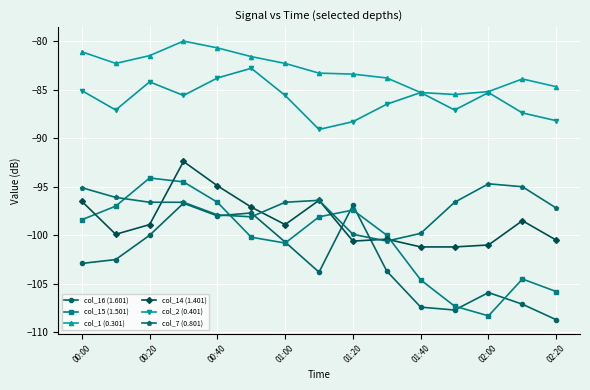

What are all the series names shown in the legend?

col_16 (1.601), col_15 (1.501), col_1 (0.301), col_14 (1.401), col_2 (0.401), col_7 (0.801)